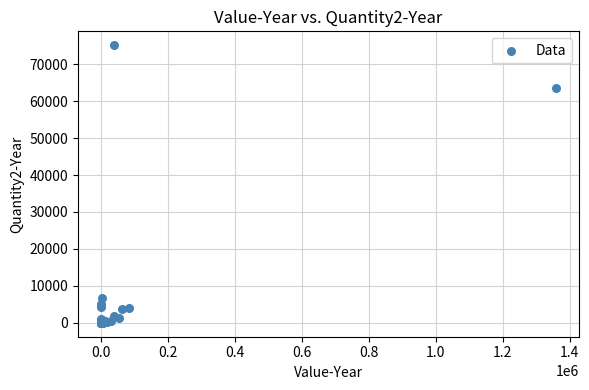

What Y value in the scatter plot is closest to 37567?

63491